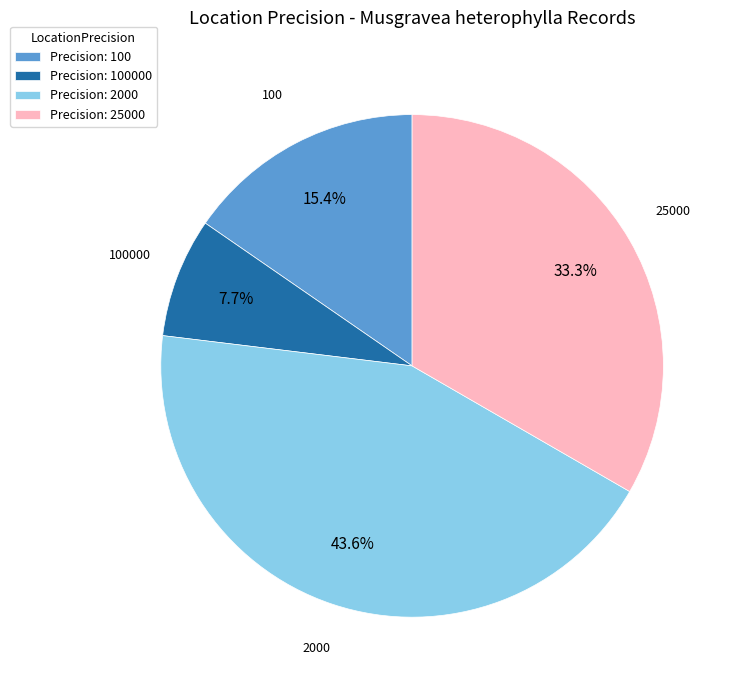

Is there any slice that represents more than half of the pie?

No